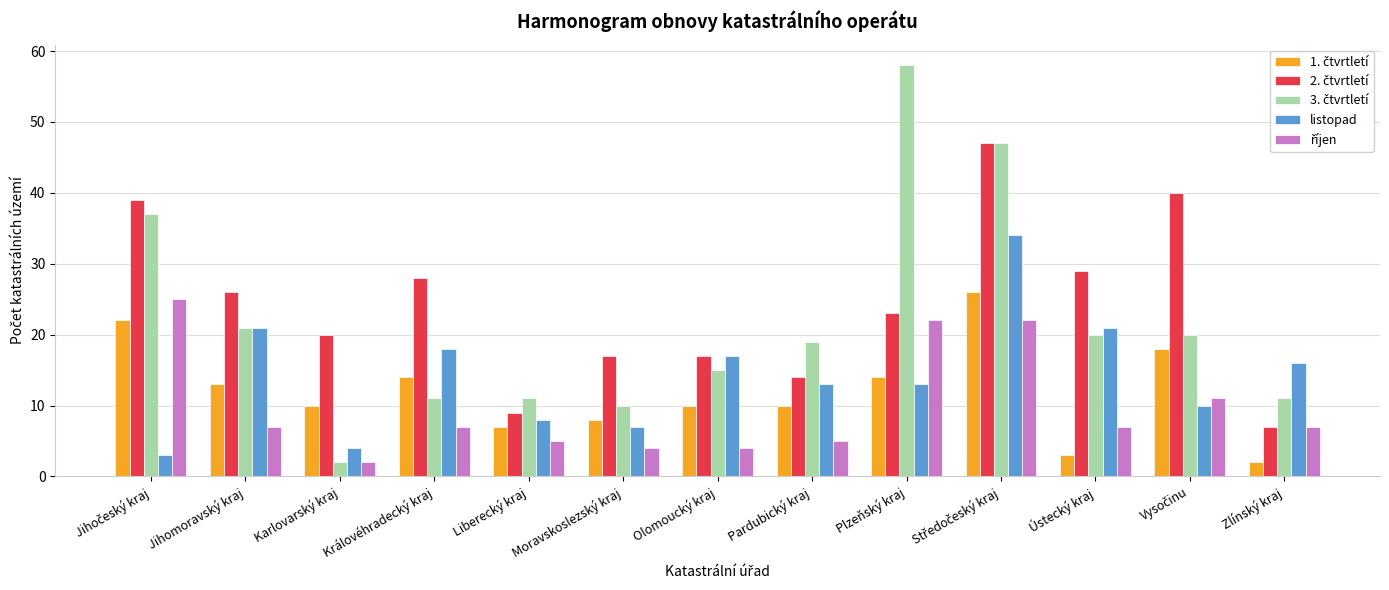

What is the spread (max minus min) of values at Jihomoravský kraj?

19